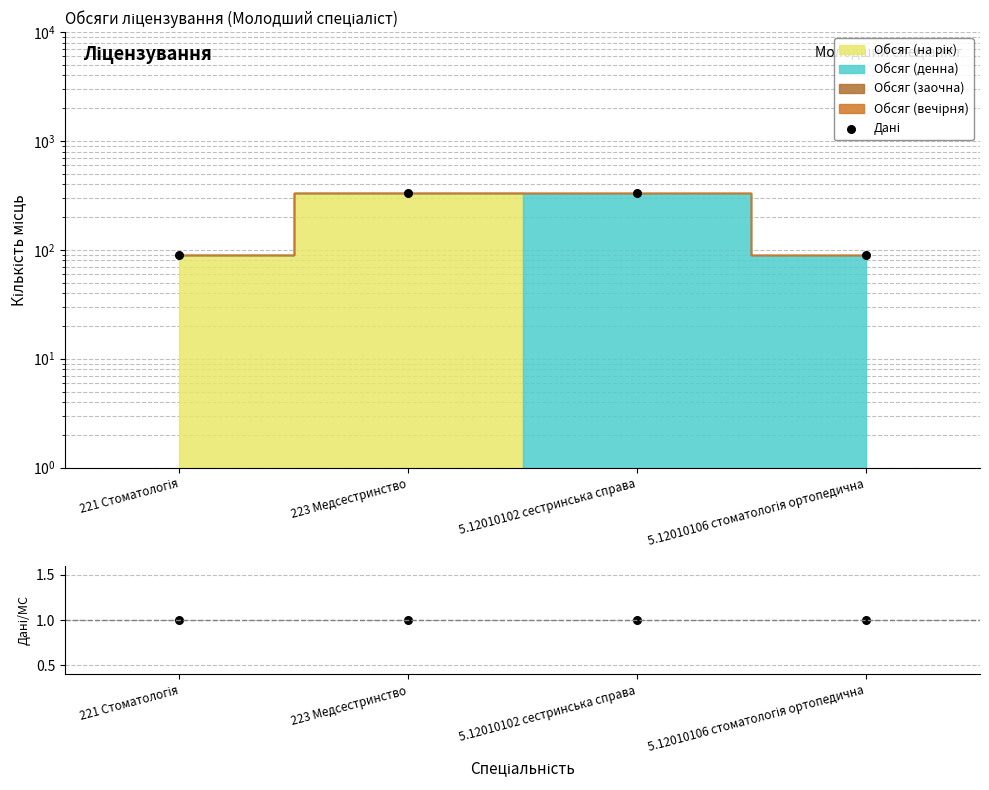

What is the total value across all series at 5.12010106 стоматологія ортопедична?

91